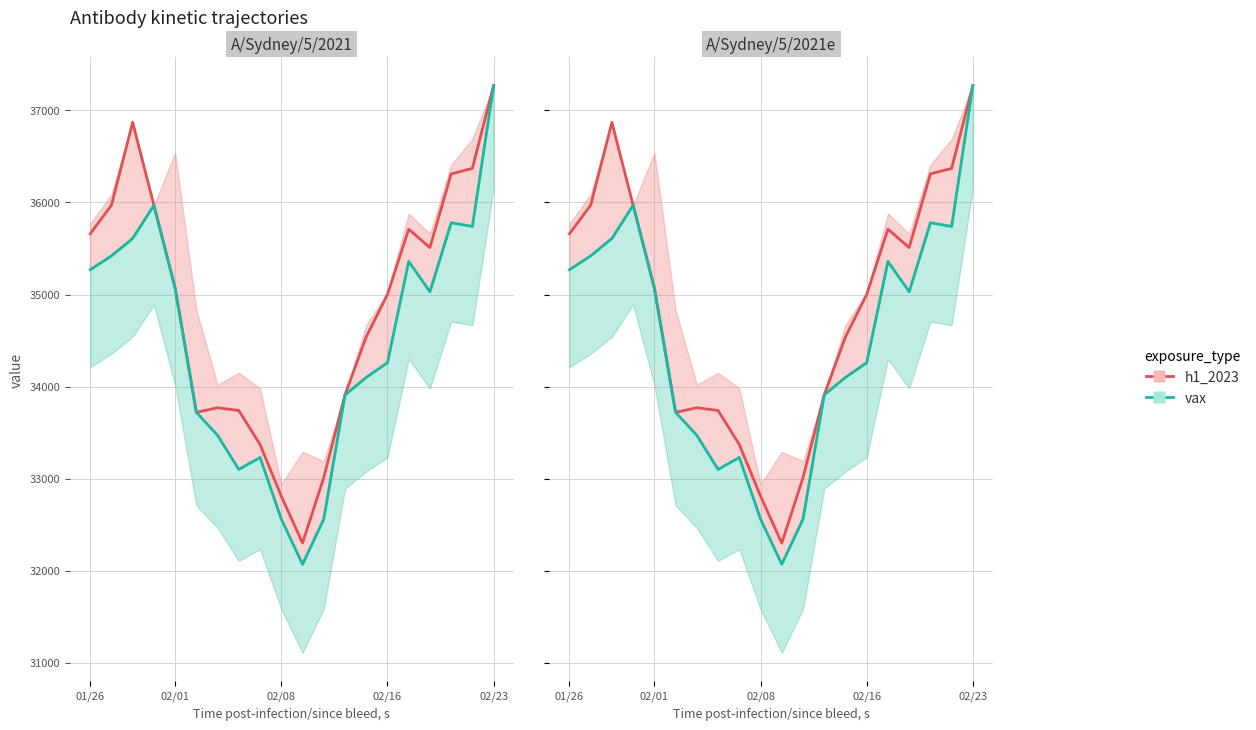

True or false: h1_2023 has a value of 19056 at 17.

False